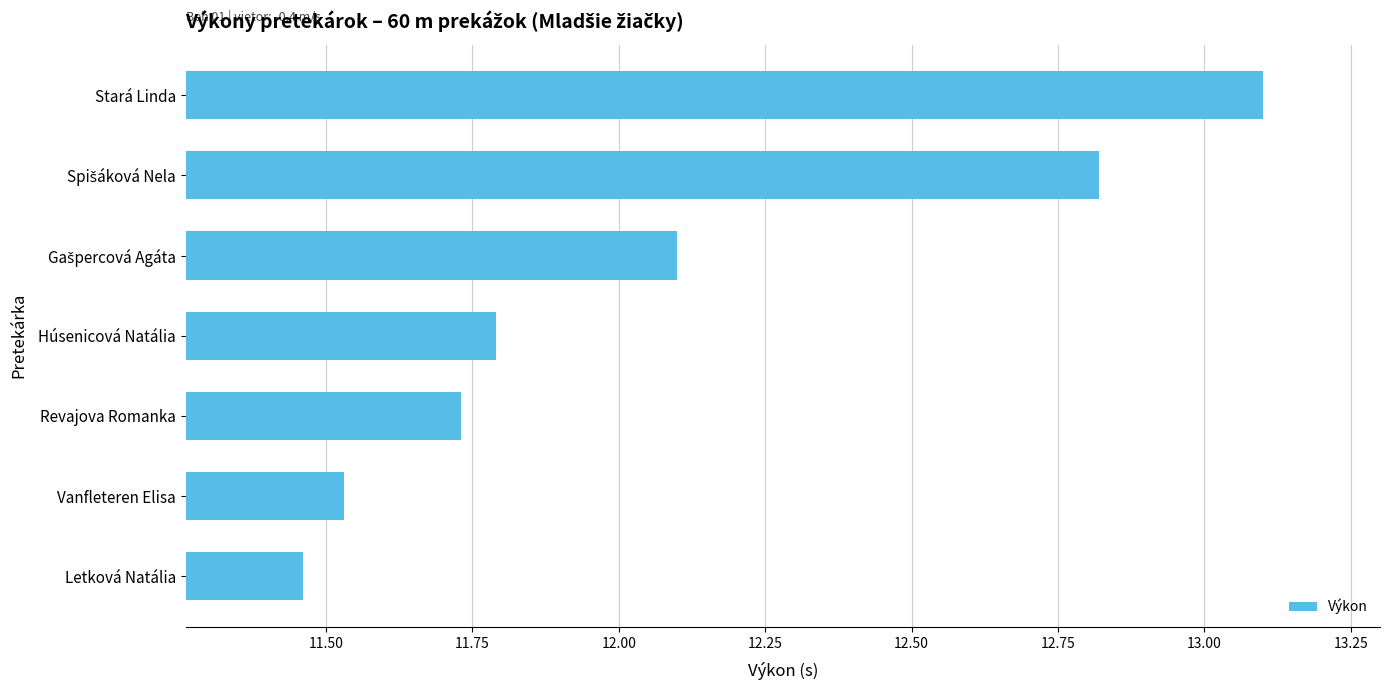

What is the change in value from Letková Natália to Vanfleteren Elisa?

+0.1